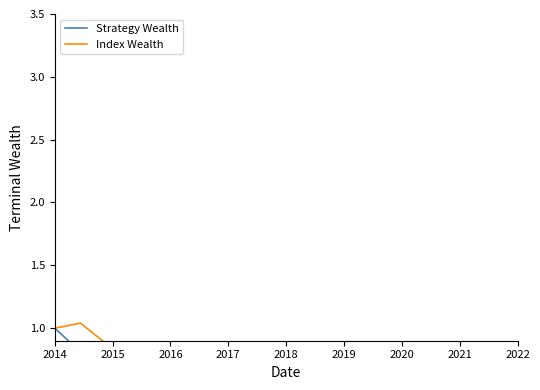

Which series has the largest range (max minus min)?

Strategy Wealth